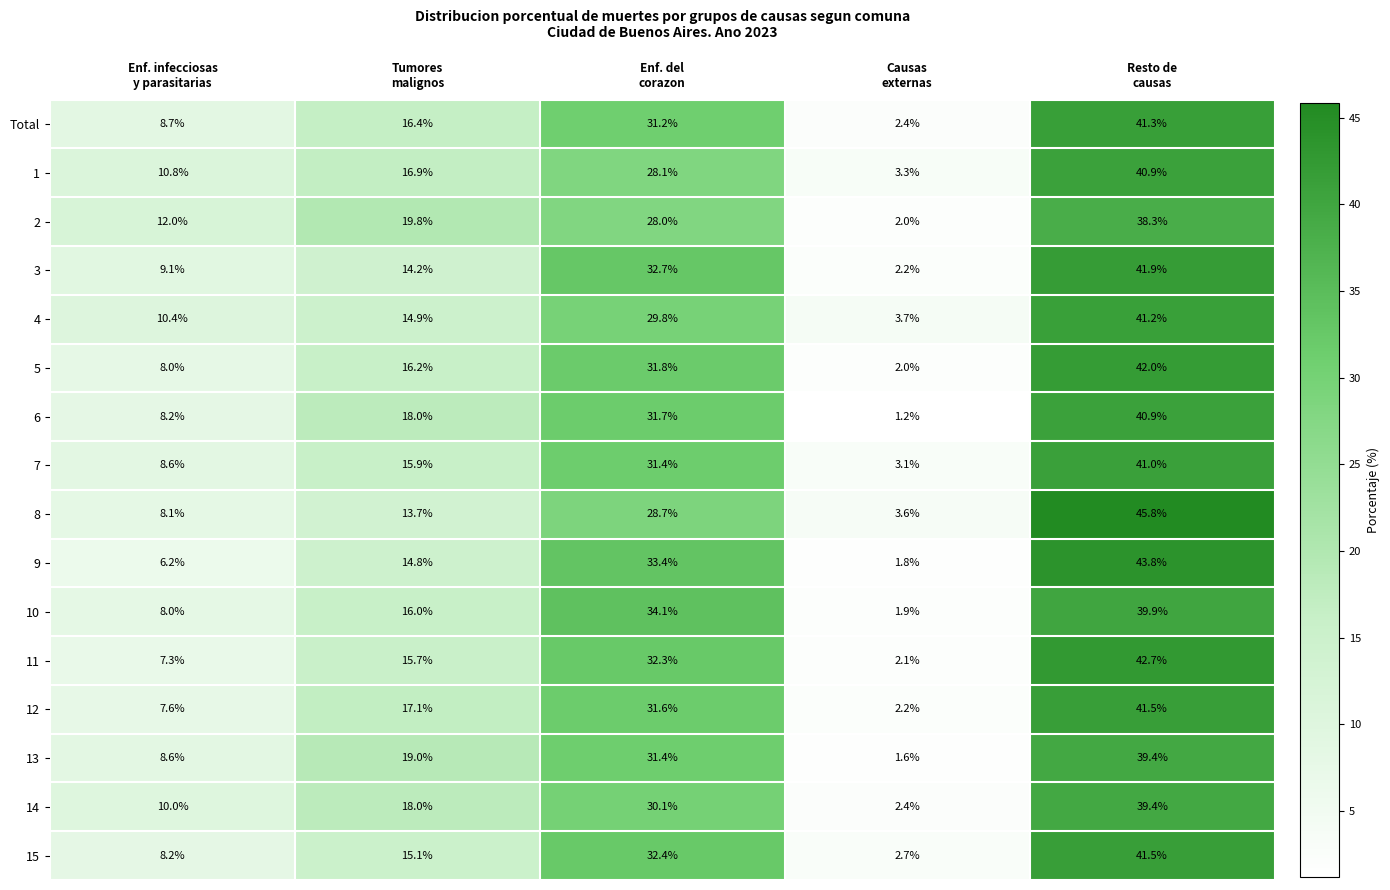

What is the difference between the maximum and minimum values in the 10 series?

38.0